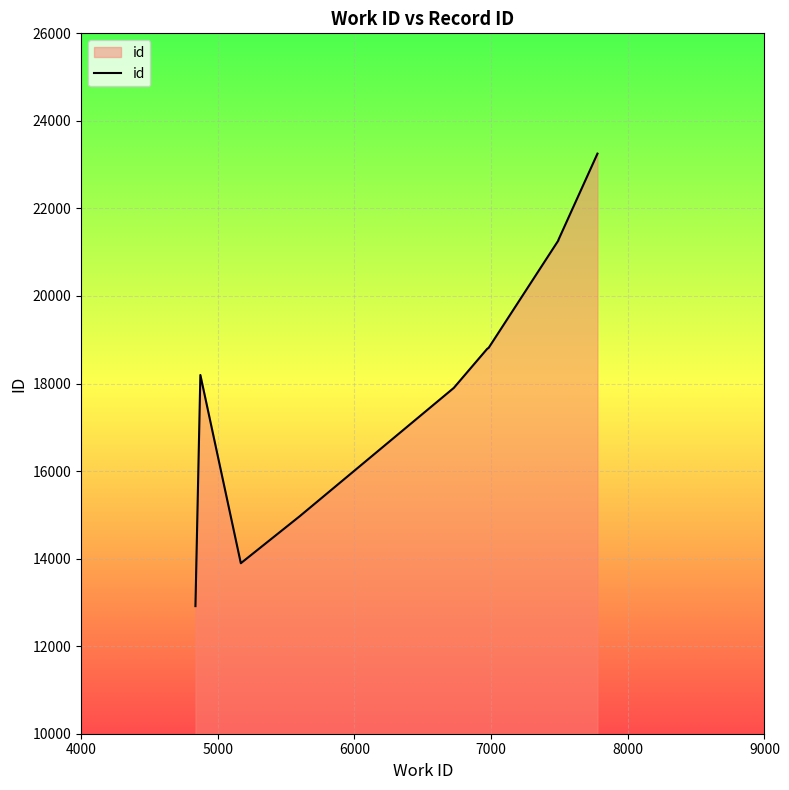

True or false: there are more than 0 points higher than both neighbors.

True